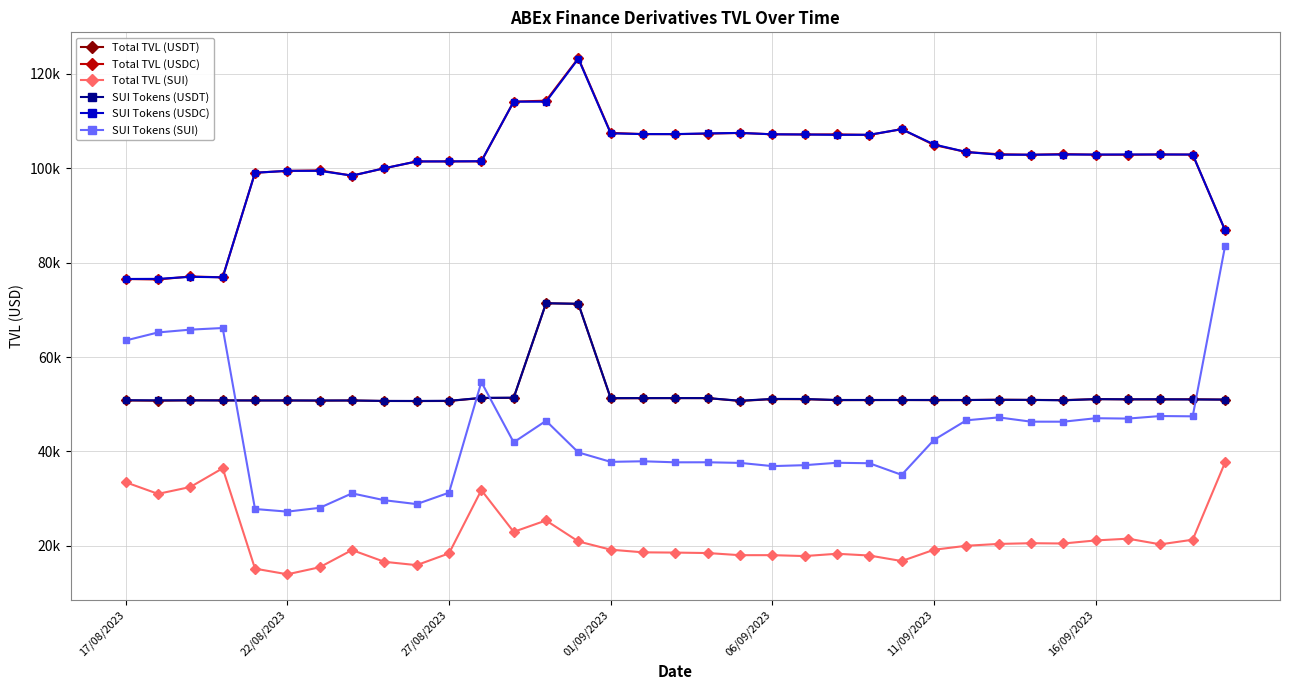

What is the maximum value shown in the chart?

123334.5